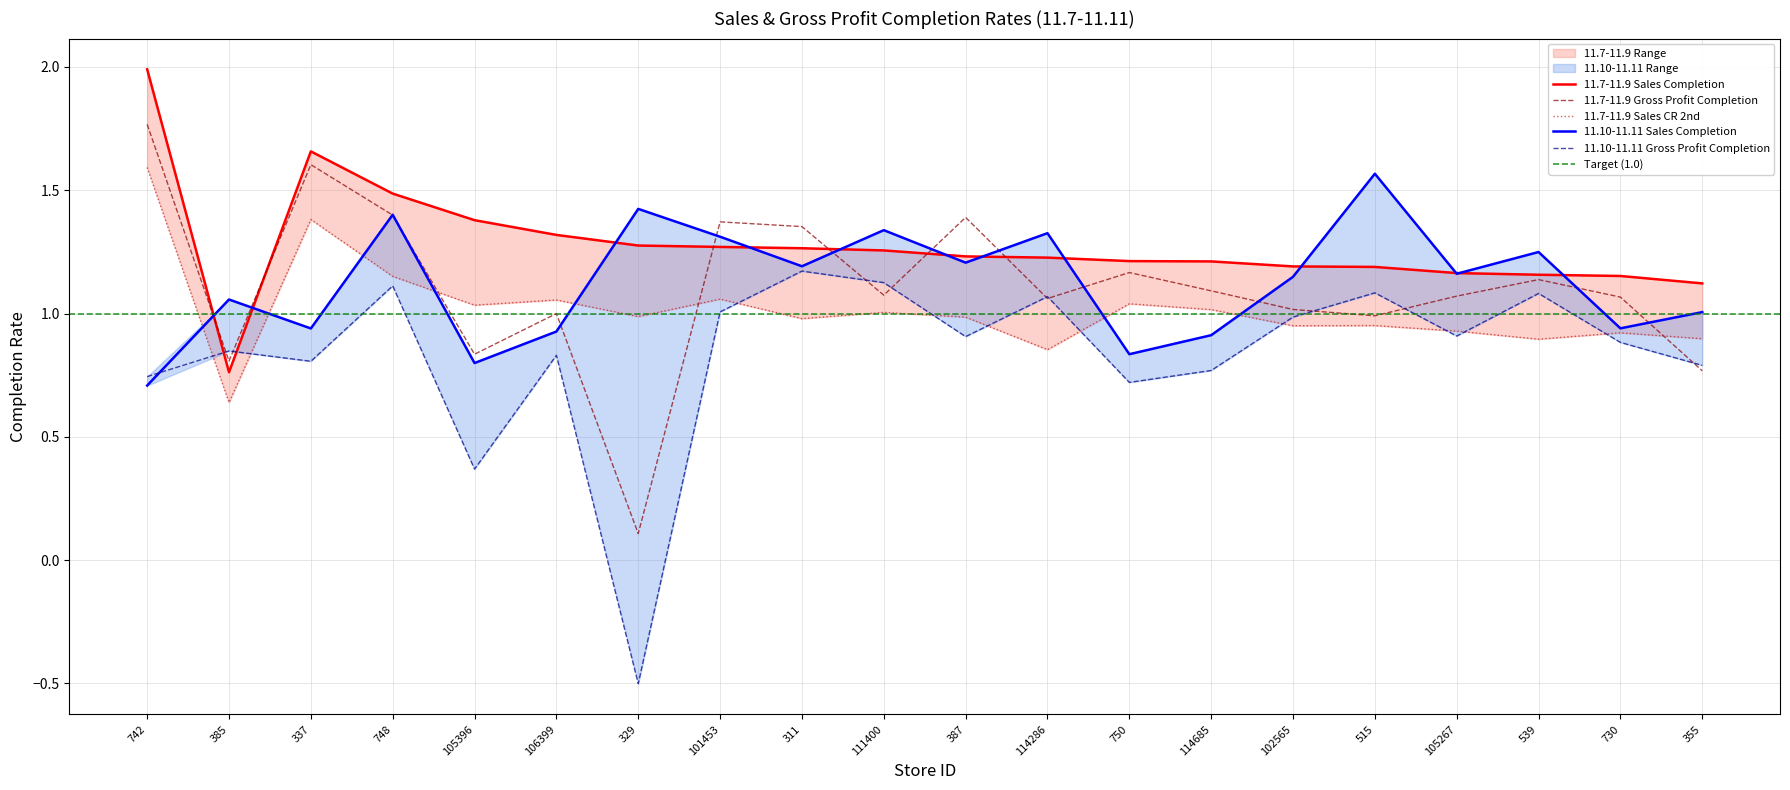

In 11.10-11.11 Sales Completion, how many points are higher than both neighbors (excluding endpoints)?

7